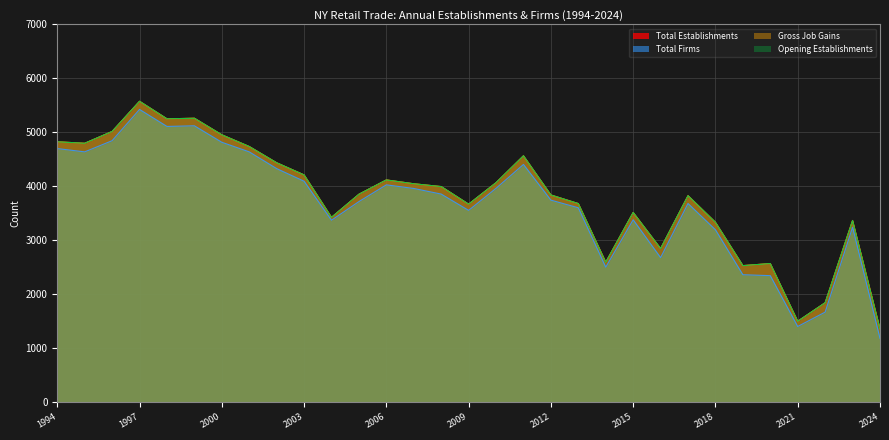

True or false: Gross Job Gains and Total Firms intersect in this chart.

False